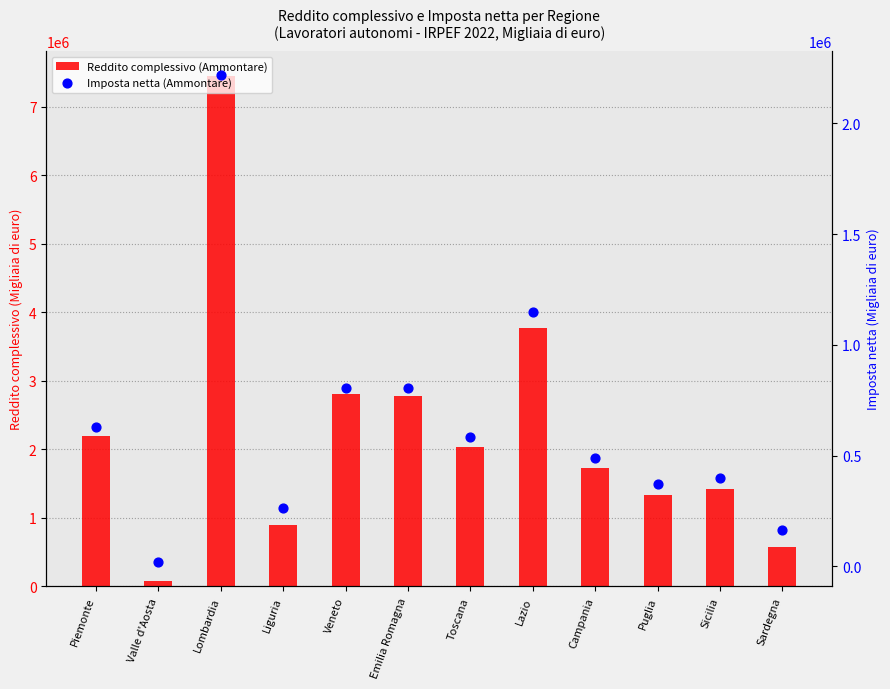

Which series has the largest Y range (max minus min)?

Reddito complessivo (Ammontare)